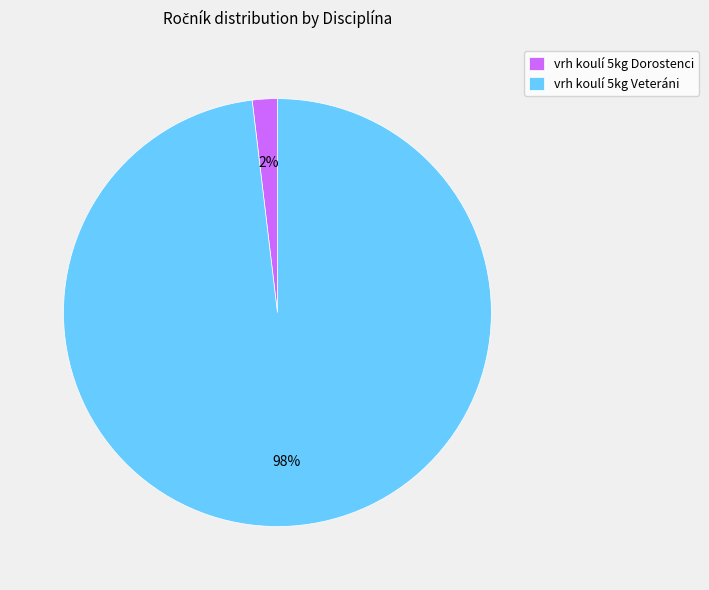

Which has a higher value, vrh koulí 5kg Veteráni or vrh koulí 5kg Dorostenci?

vrh koulí 5kg Veteráni